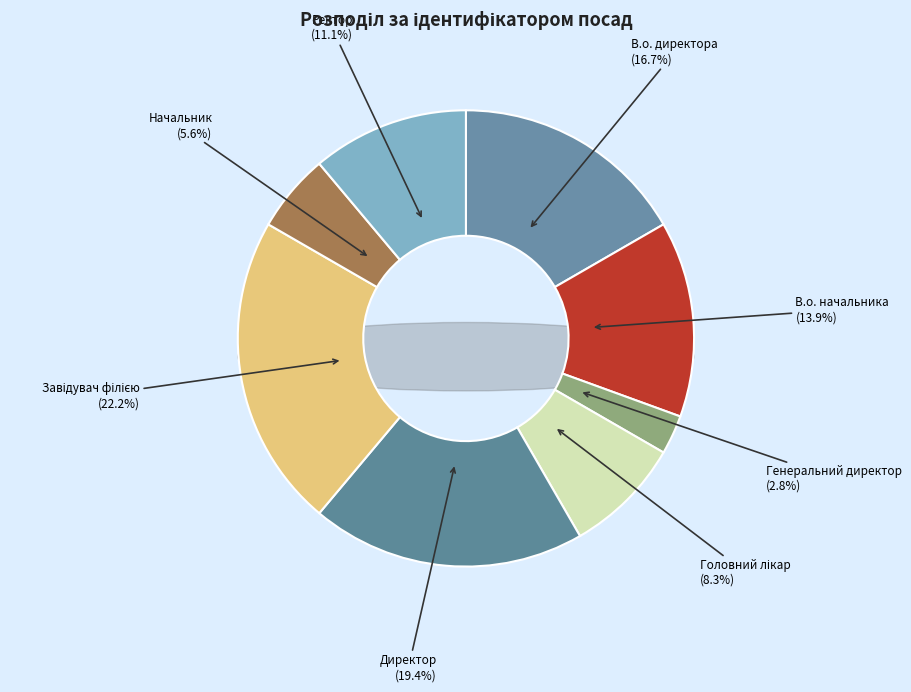

Is it true that Завідувач філією is 34% of the pie?

False